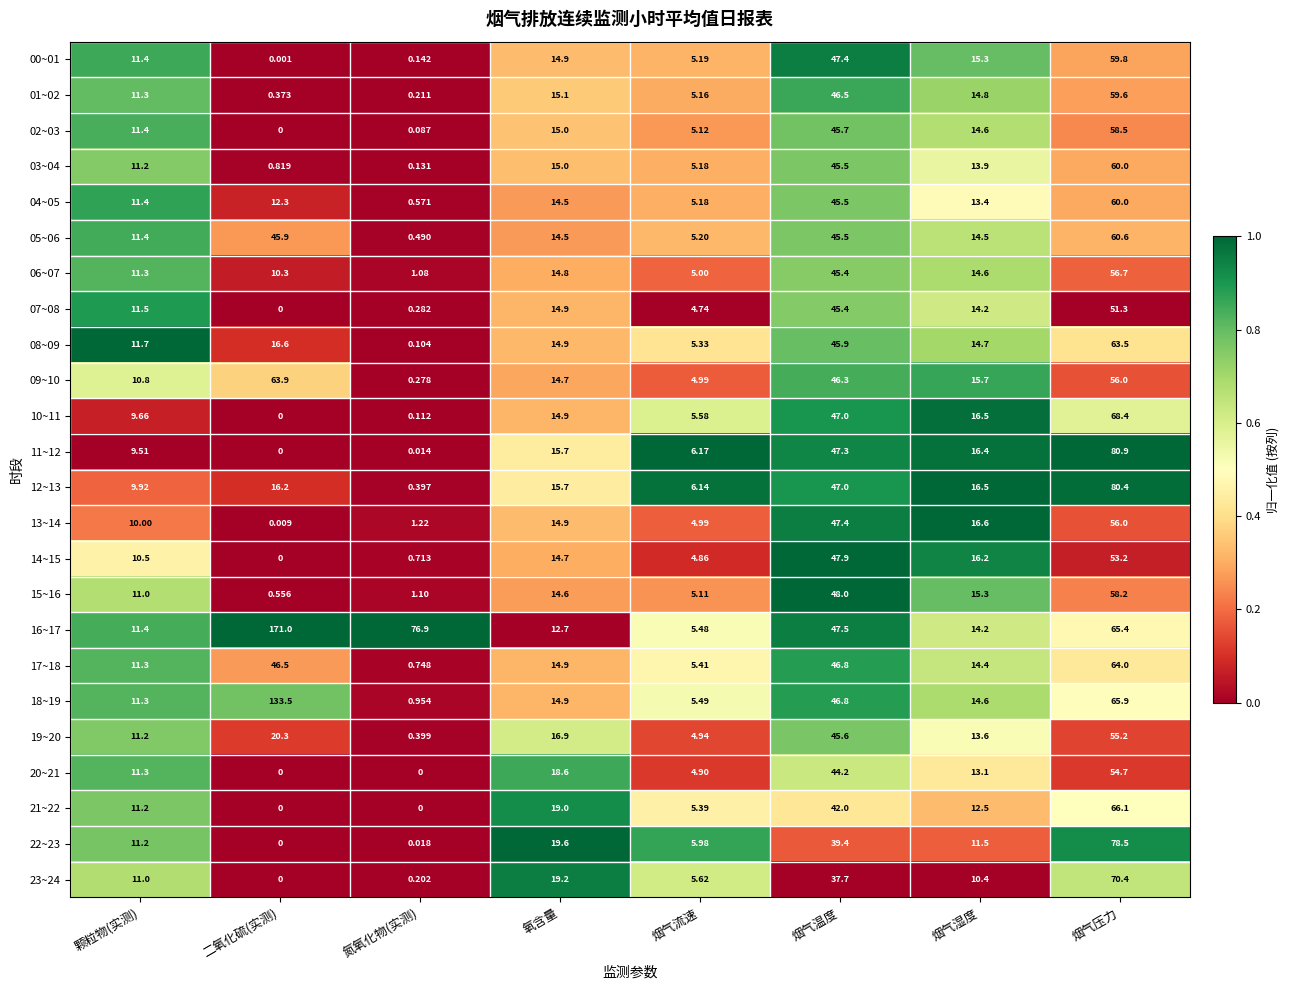

Which series has the largest total across all categories?

16~17